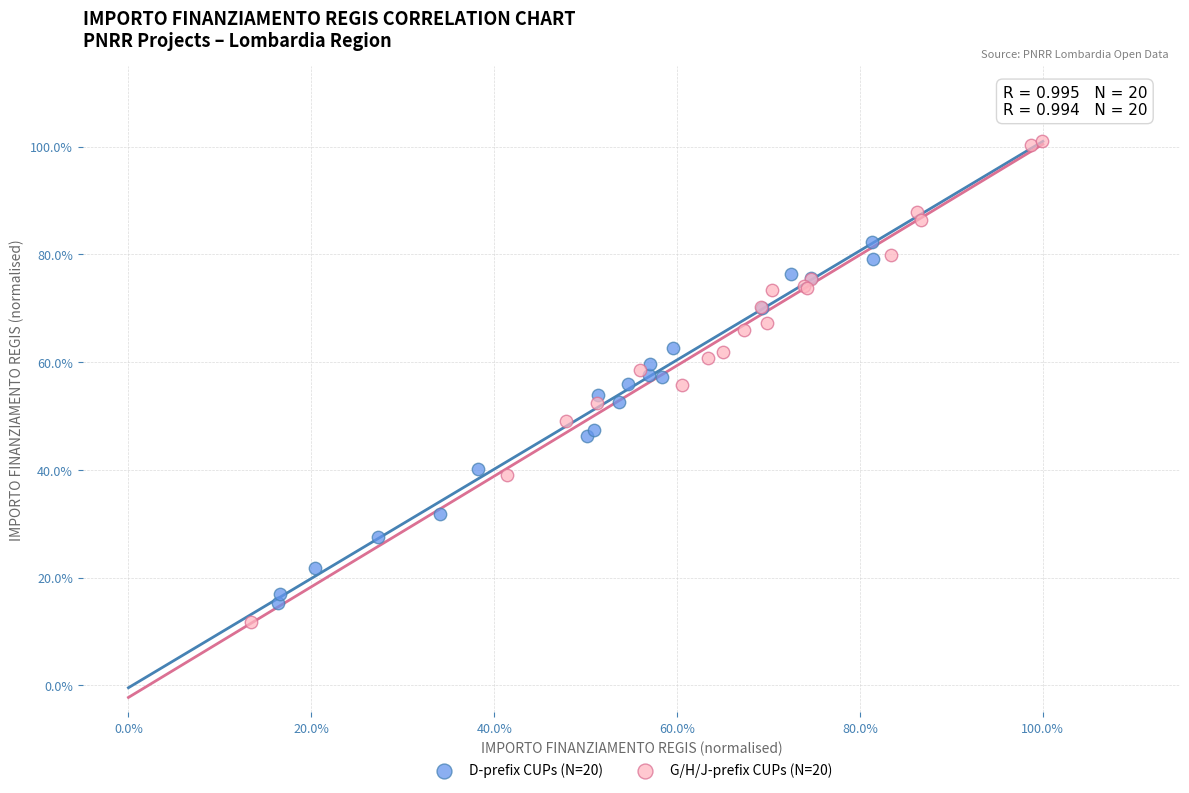

Which series has the widest spread of Y values?

G/H/J-prefix CUPs (N=20)